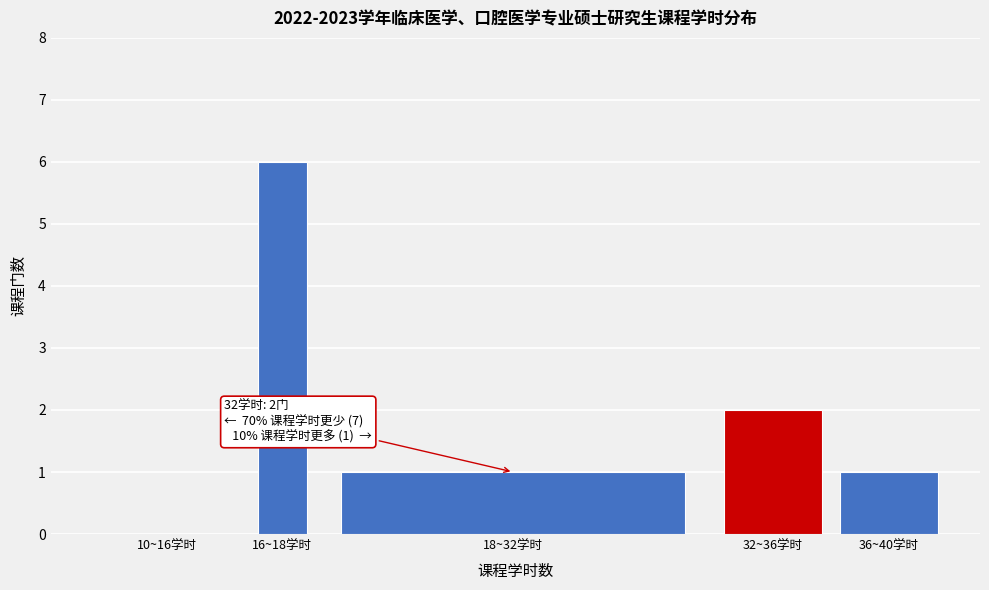

Reading left to right, list all the values displayed in this chart.

10~16学时=0	16~18学时=6	18~32学时=1	32~36学时=2	36~40学时=1